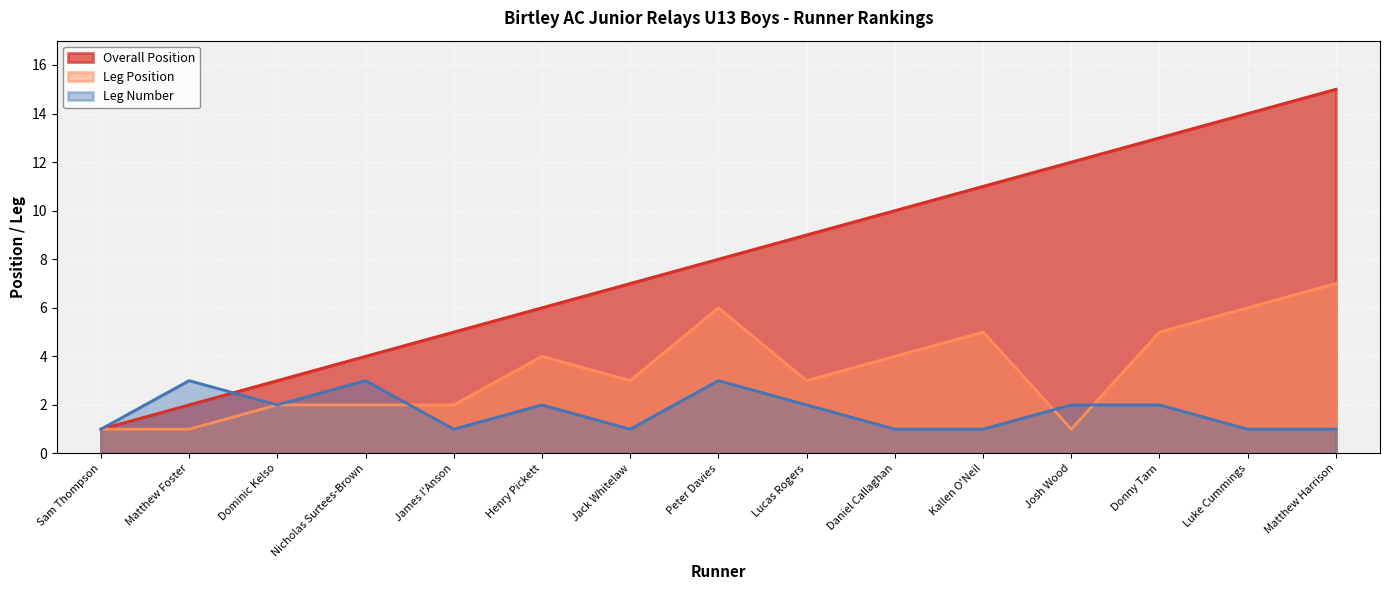

Reading left to right, list all the values displayed in this chart.

Overall Position: Sam Thompson=1	Matthew Foster=2	Dominic Kelso=3	Nicholas Surtees-Brown=4	James I'Anson=5	Henry Pickett=6	Jack Whitelaw=7	Peter Davies=8	Lucas Rogers=9	Daniel Callaghan=10	Kallen O'Neil=11	Josh Wood=12	Donny Tarn=13	Luke Cummings=14	Matthew Harrison=15
Leg Position: Sam Thompson=1	Matthew Foster=1	Dominic Kelso=2	Nicholas Surtees-Brown=2	James I'Anson=2	Henry Pickett=4	Jack Whitelaw=3	Peter Davies=6	Lucas Rogers=3	Daniel Callaghan=4	Kallen O'Neil=5	Josh Wood=1	Donny Tarn=5	Luke Cummings=6	Matthew Harrison=7
Leg Number: Sam Thompson=1	Matthew Foster=3	Dominic Kelso=2	Nicholas Surtees-Brown=3	James I'Anson=1	Henry Pickett=2	Jack Whitelaw=1	Peter Davies=3	Lucas Rogers=2	Daniel Callaghan=1	Kallen O'Neil=1	Josh Wood=2	Donny Tarn=2	Luke Cummings=1	Matthew Harrison=1